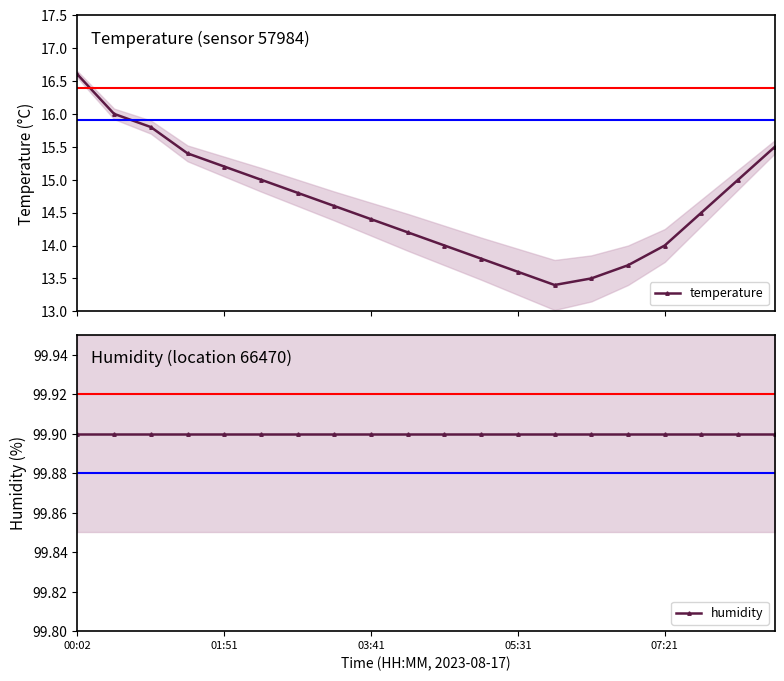

Rank the series by their average value, from highest to lowest.

humidity, temperature